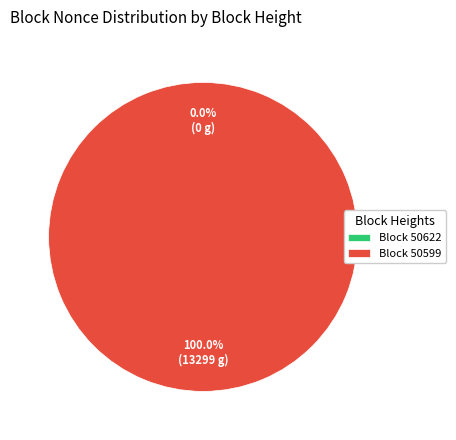

Is there a majority slice in this chart?

Yes